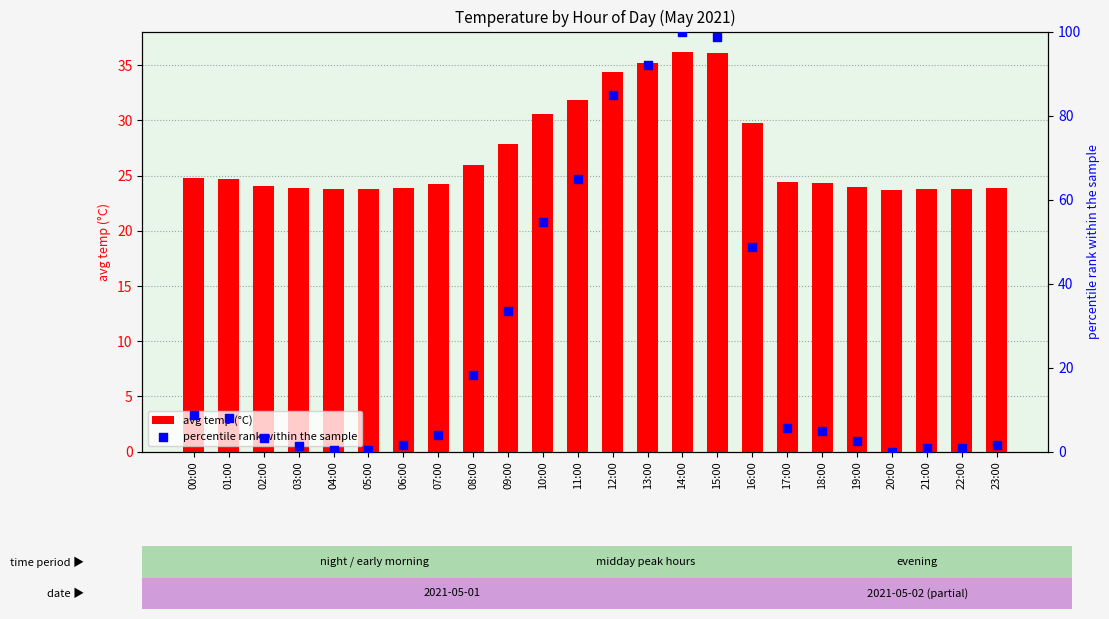

What are all the series names shown in the legend?

avg temp (°C), percentile rank within the sample